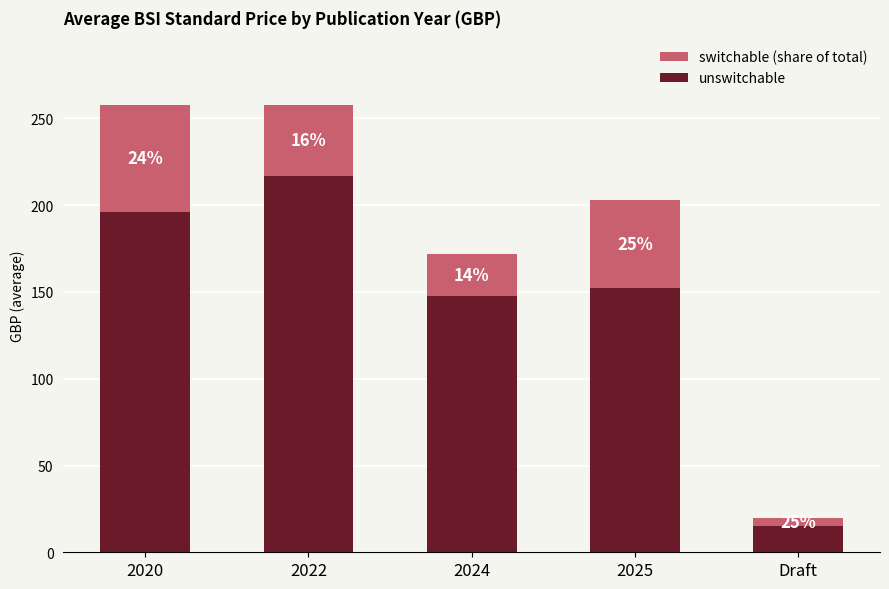

How many bars are there in total?

5